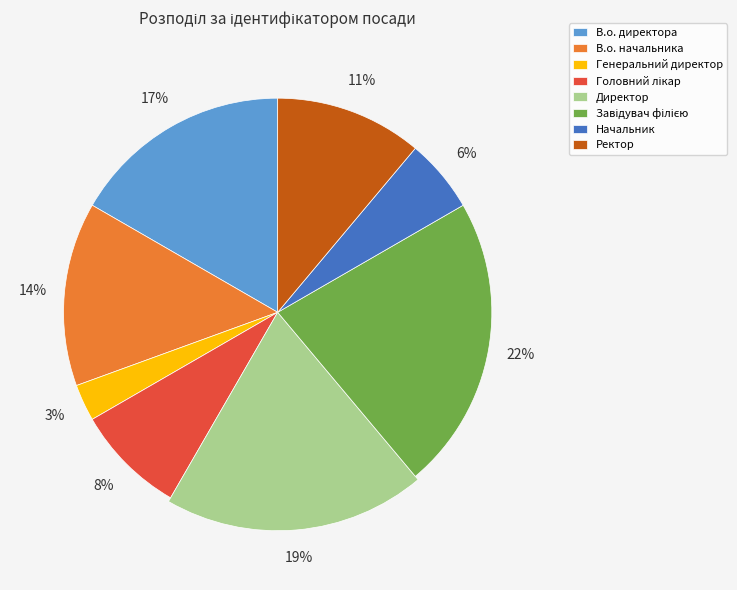

How many segments does this pie chart have?

8